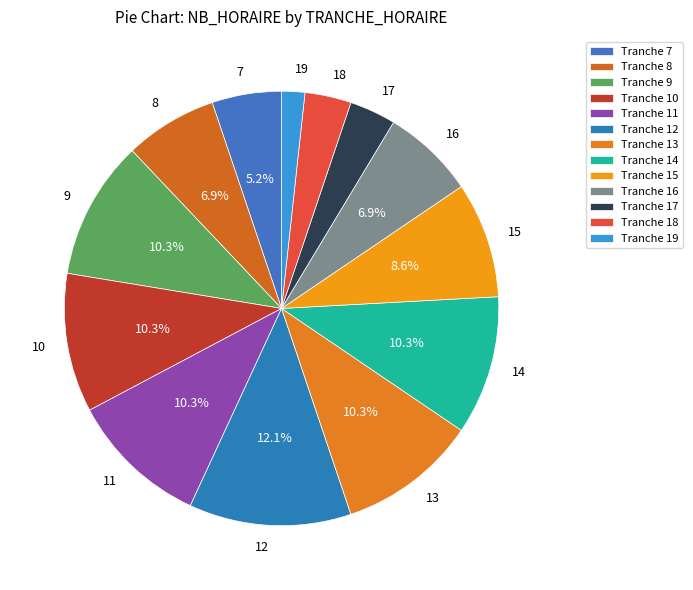

How much of the chart is everything except 12?

87.9%